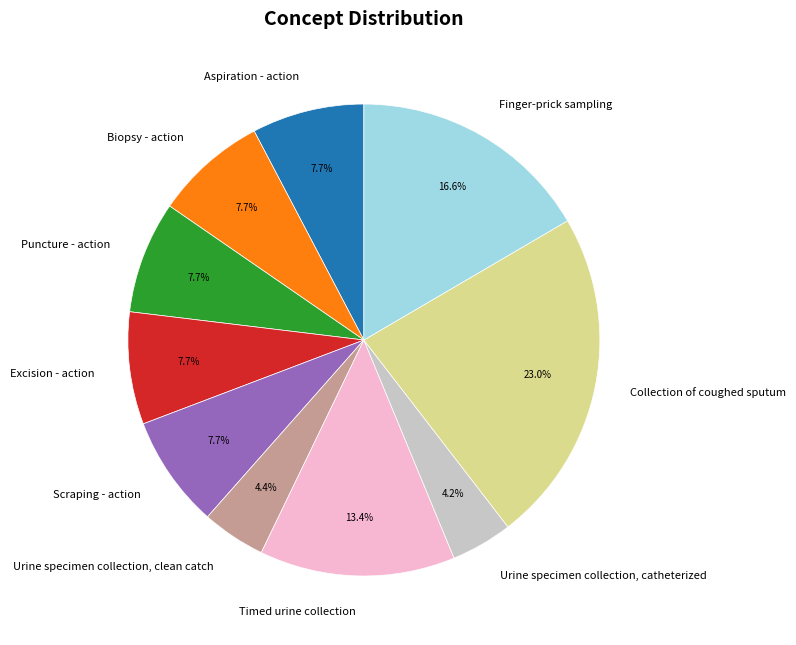

To the nearest percent, what portion does Aspiration - action represent?

8%